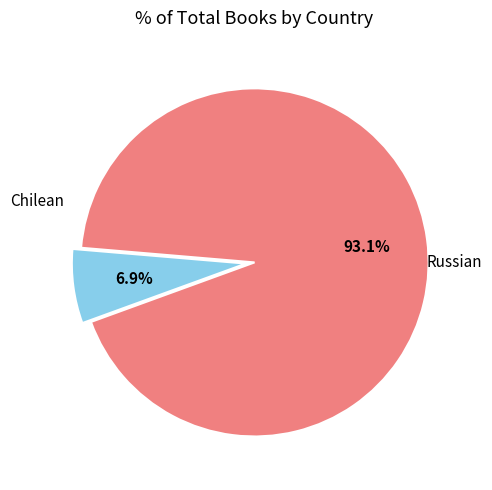

Is there any slice that represents more than half of the pie?

Yes